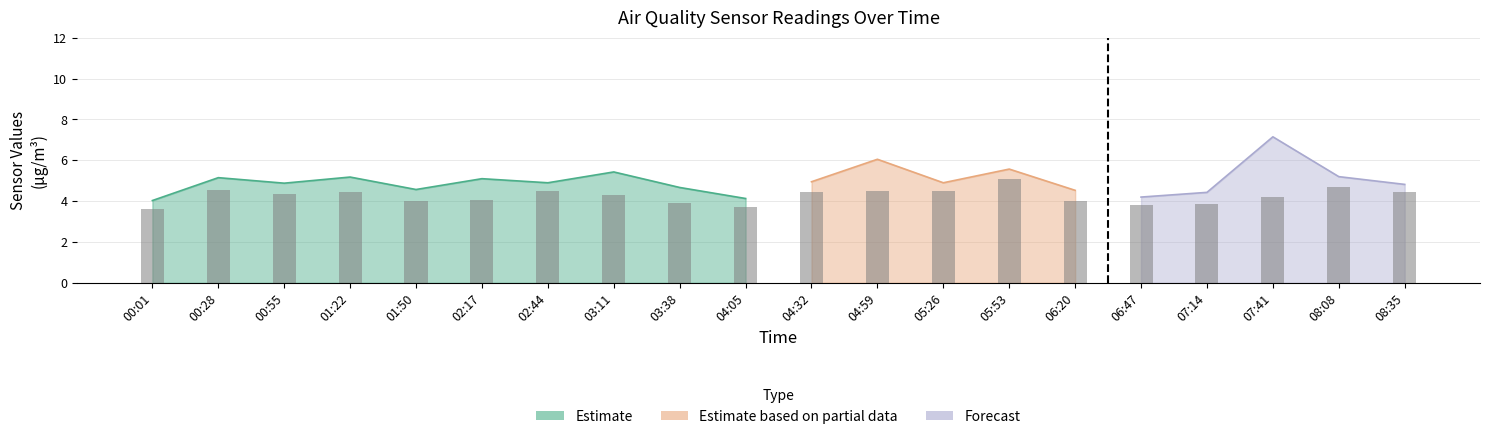

Between 03:38 and 01:50, which is larger?

01:50